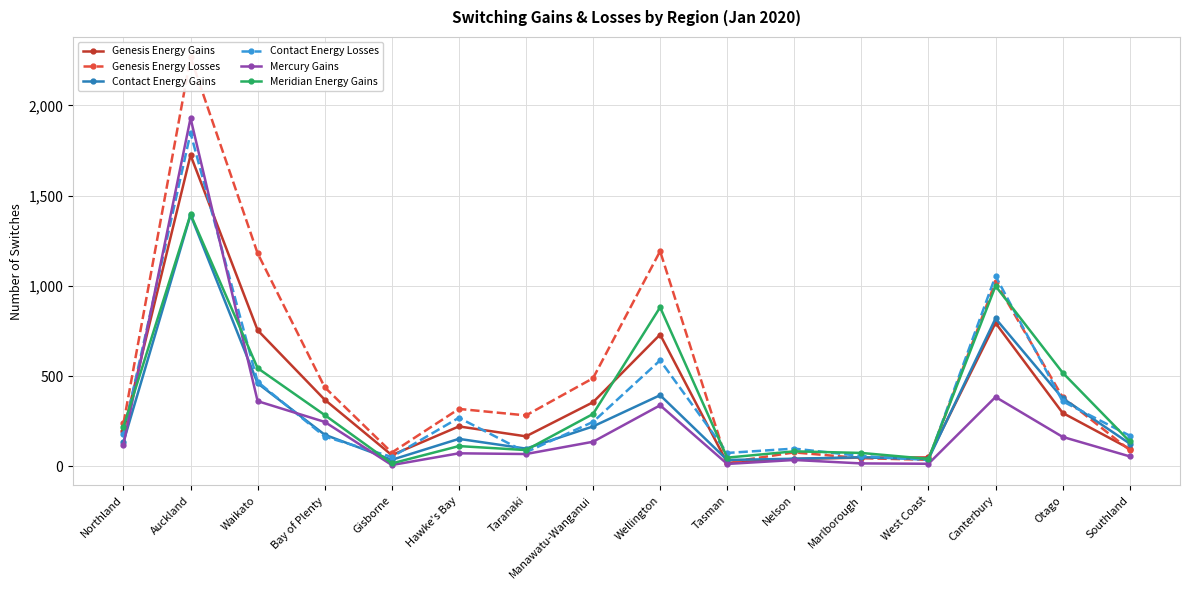

Is it true that Genesis Energy Gains equals 1307 at Wellington?

False